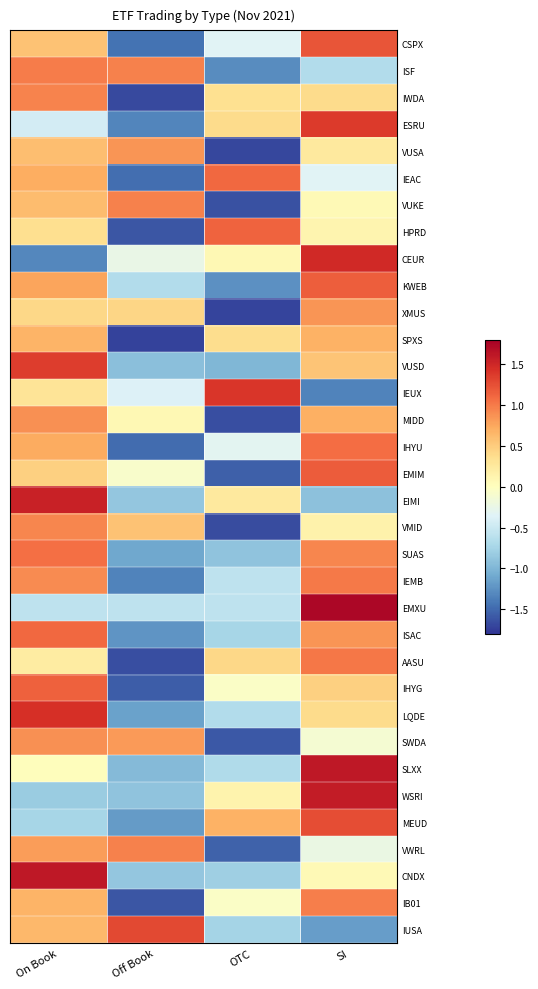

What is the minimum value shown in the chart?

-1.7